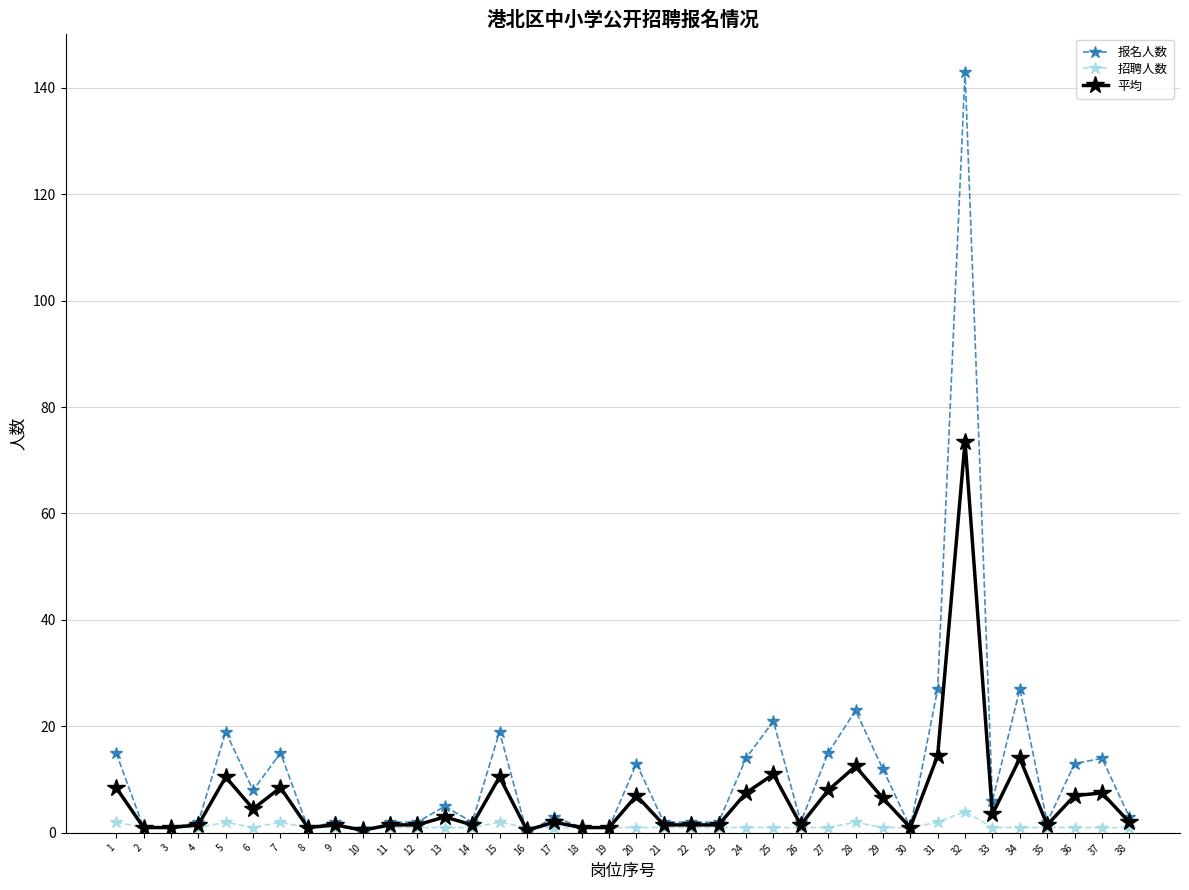

True or false: 招聘人数 has more than 1 points higher than both neighbors.

True